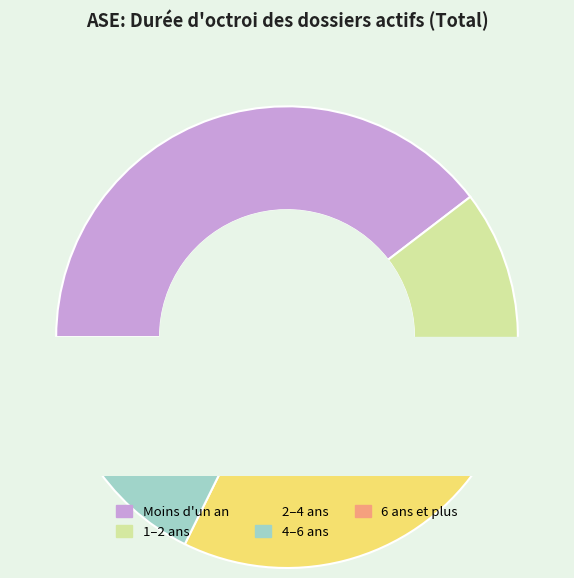

To the nearest percent, what portion does 6 ans et plus represent?

9%